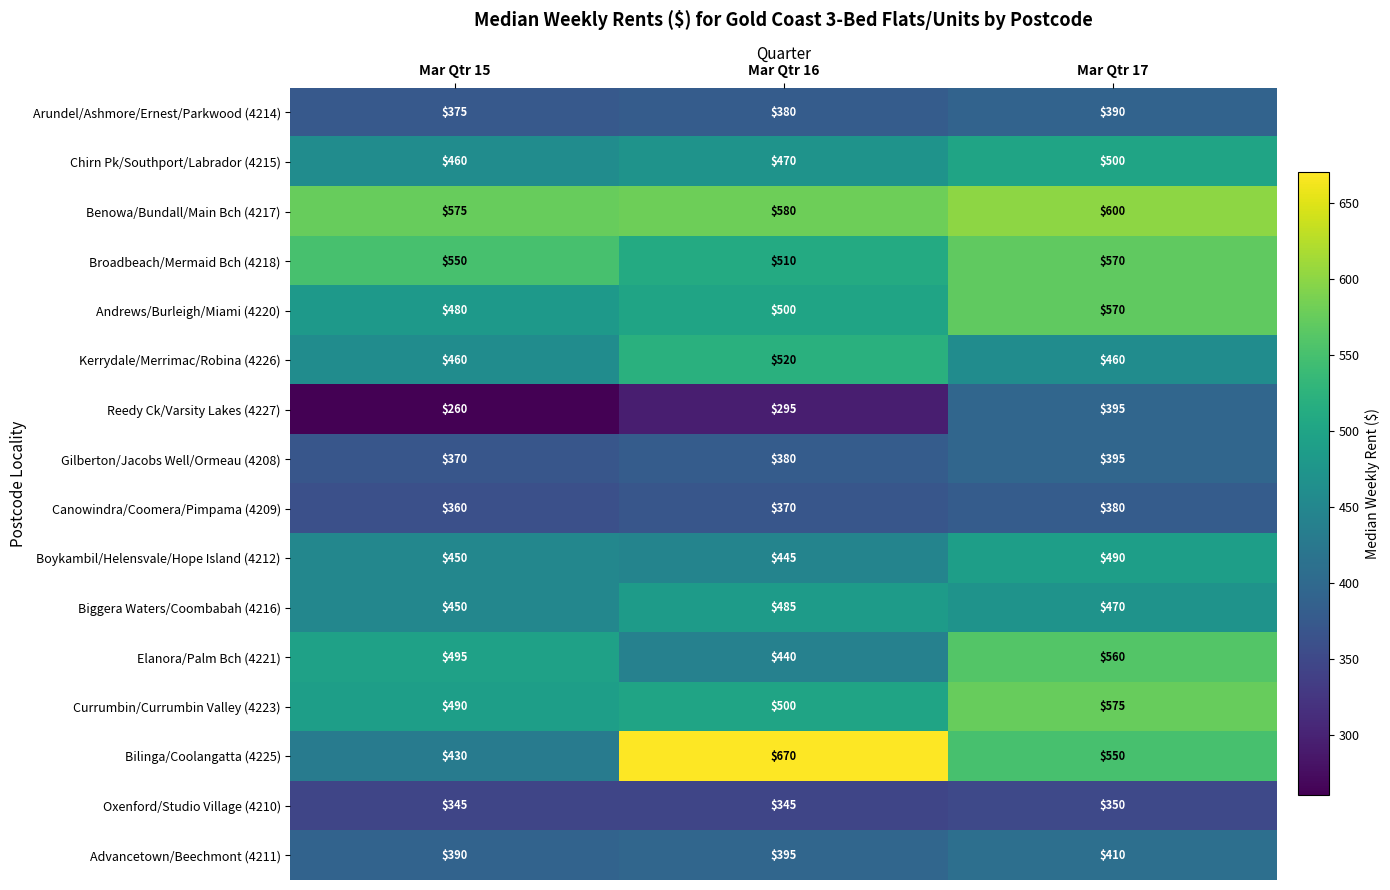

Is the value of Broadbeach/Mermaid Bch (4218) at Mar Qtr 15 greater than the value of Oxenford/Studio Village (4210) at Mar Qtr 16?

Yes